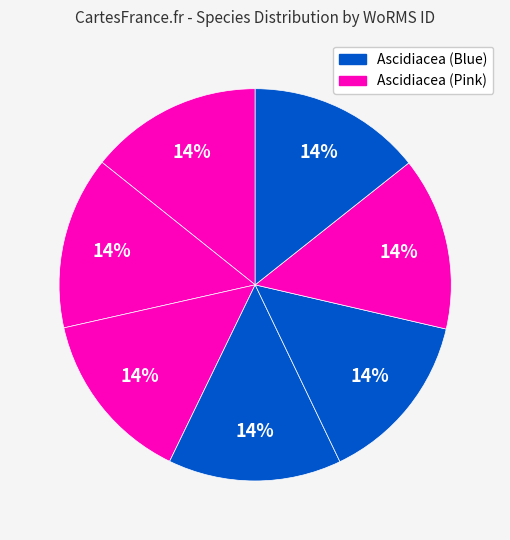

Is there a majority slice in this chart?

No